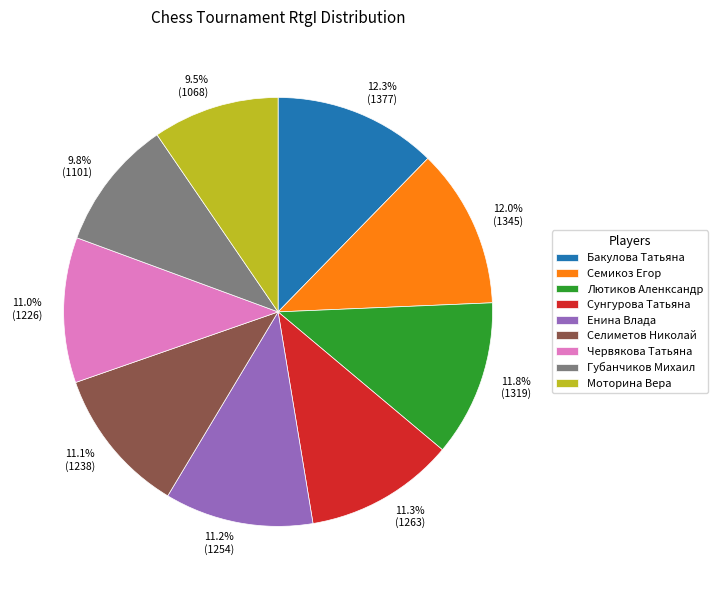

Which has a higher value, Селиметов Николай or Лютиков Аленксандр?

Лютиков Аленксандр